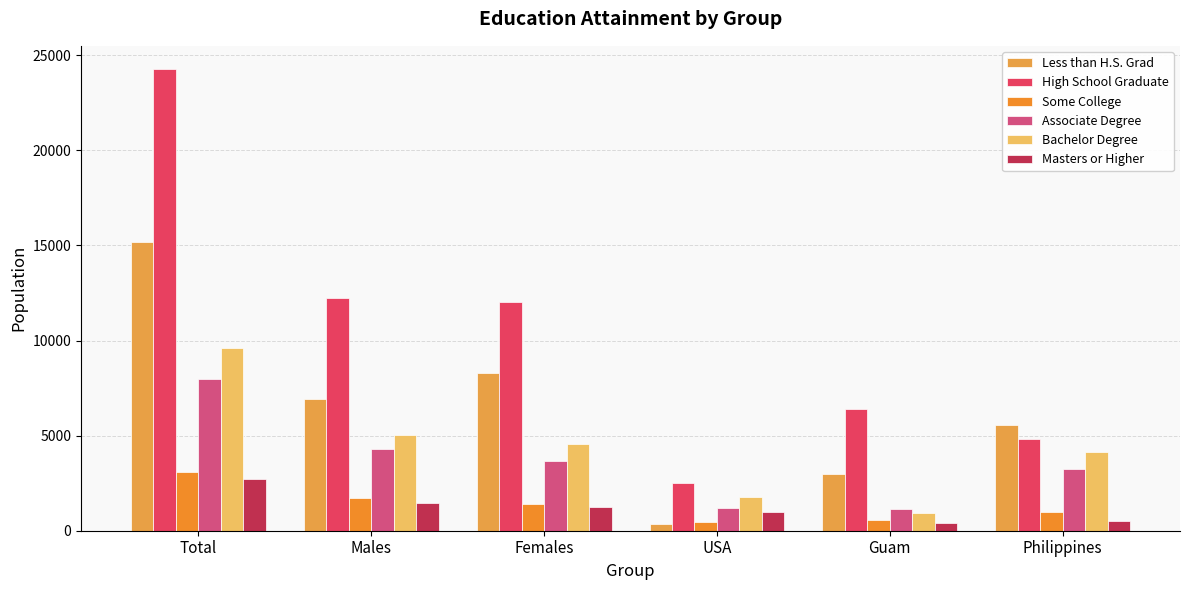

How many data points does each series have?

6